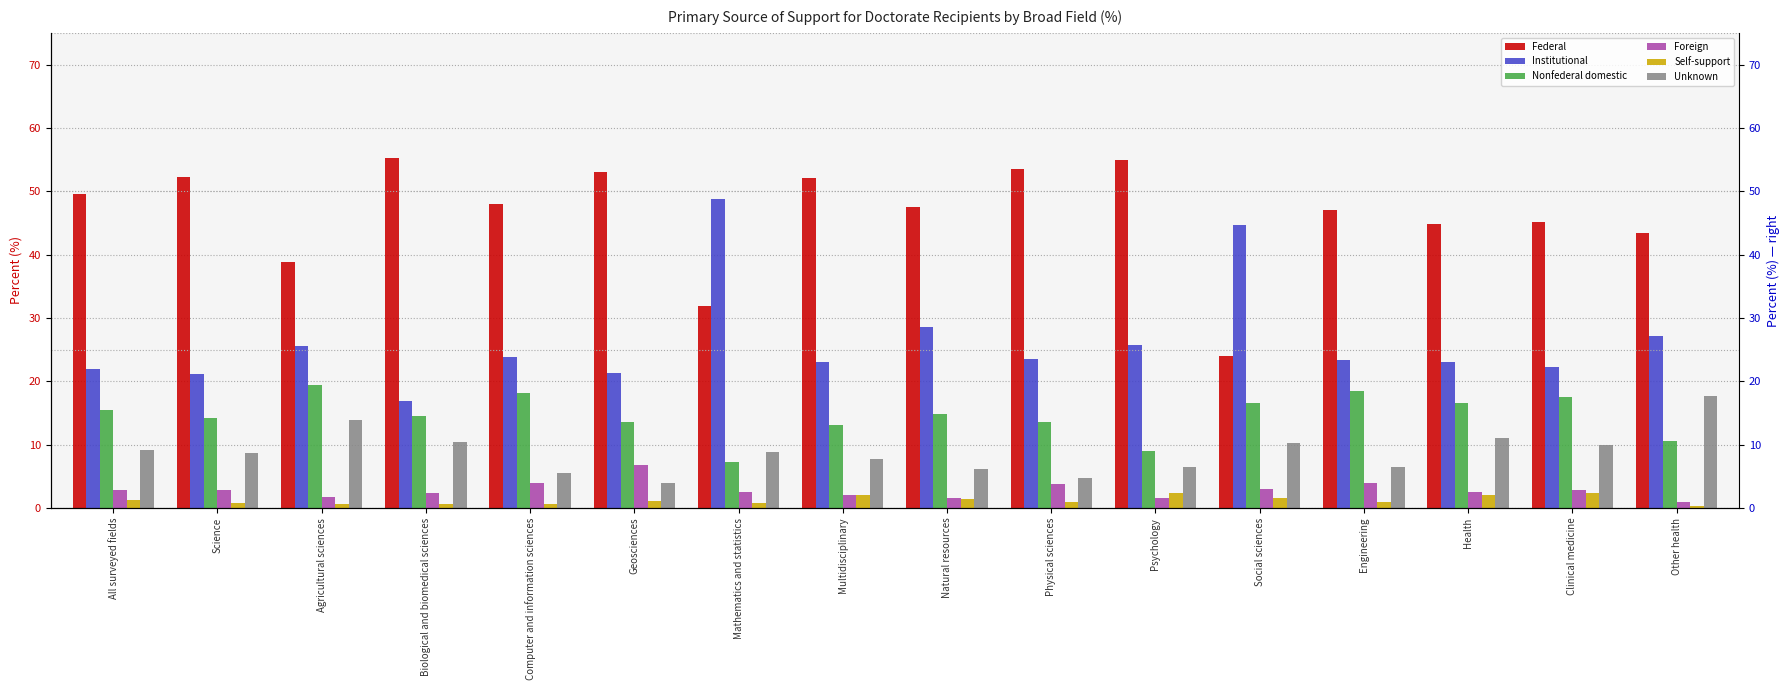

What is the approximate value of Foreign at Other health?

0.9